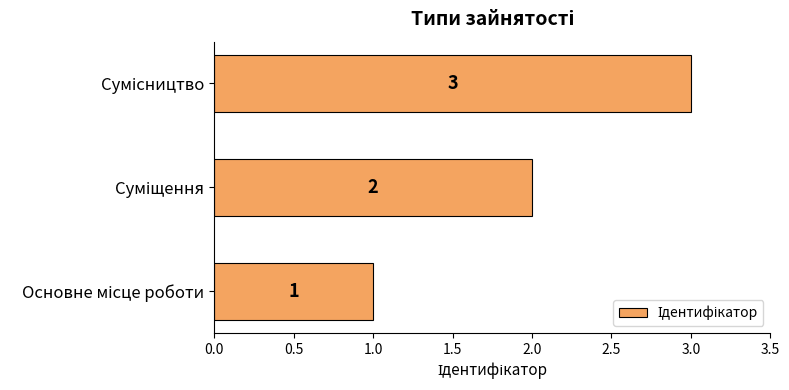

What is the sum of all values?

6